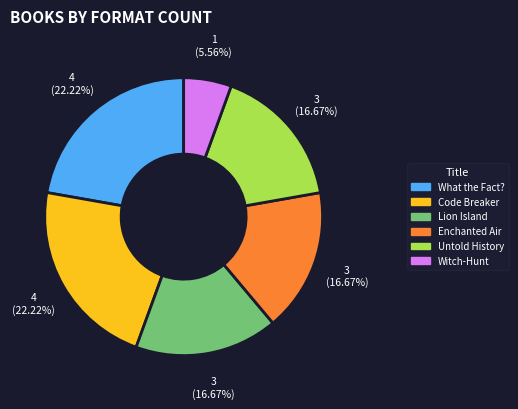

Is the sum of Code Breaker and Witch-Hunt greater than half?

No